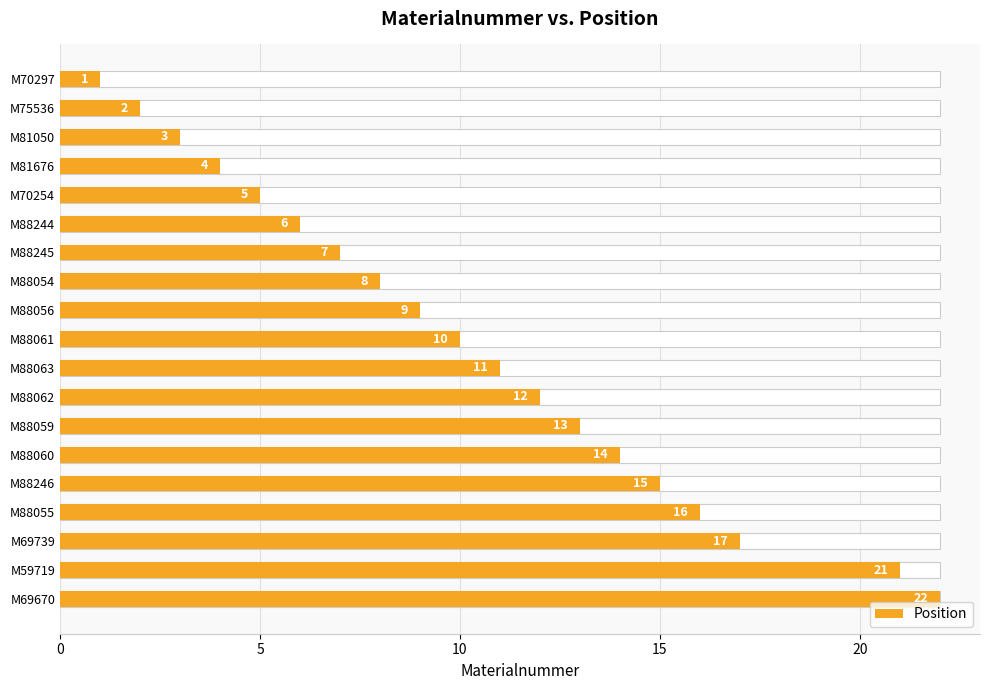

Is it true that the value at M88062 is 18?

False